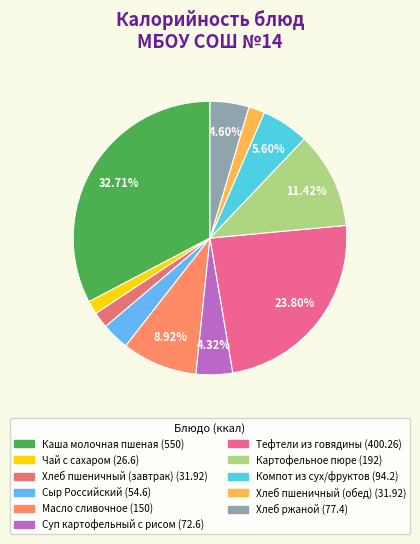

How many slices are in this pie chart?

11